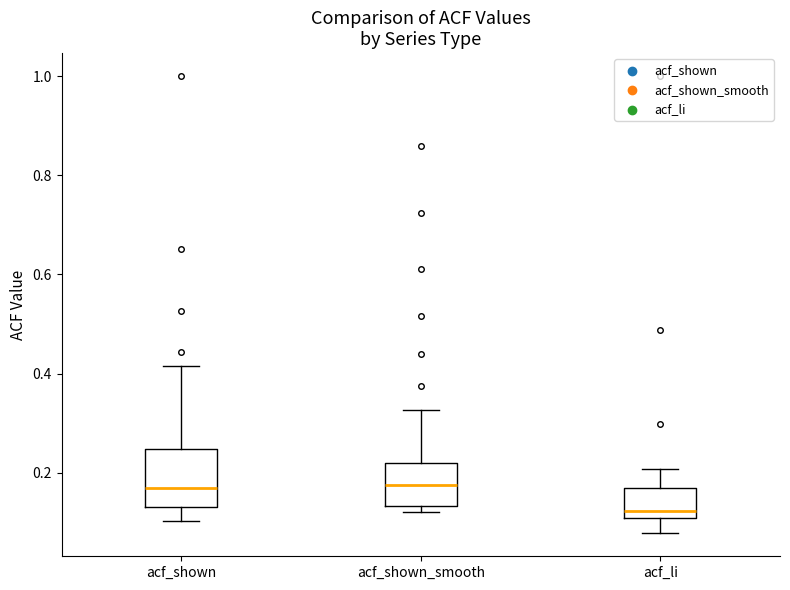

Which box's median line is the lowest?

acf_li